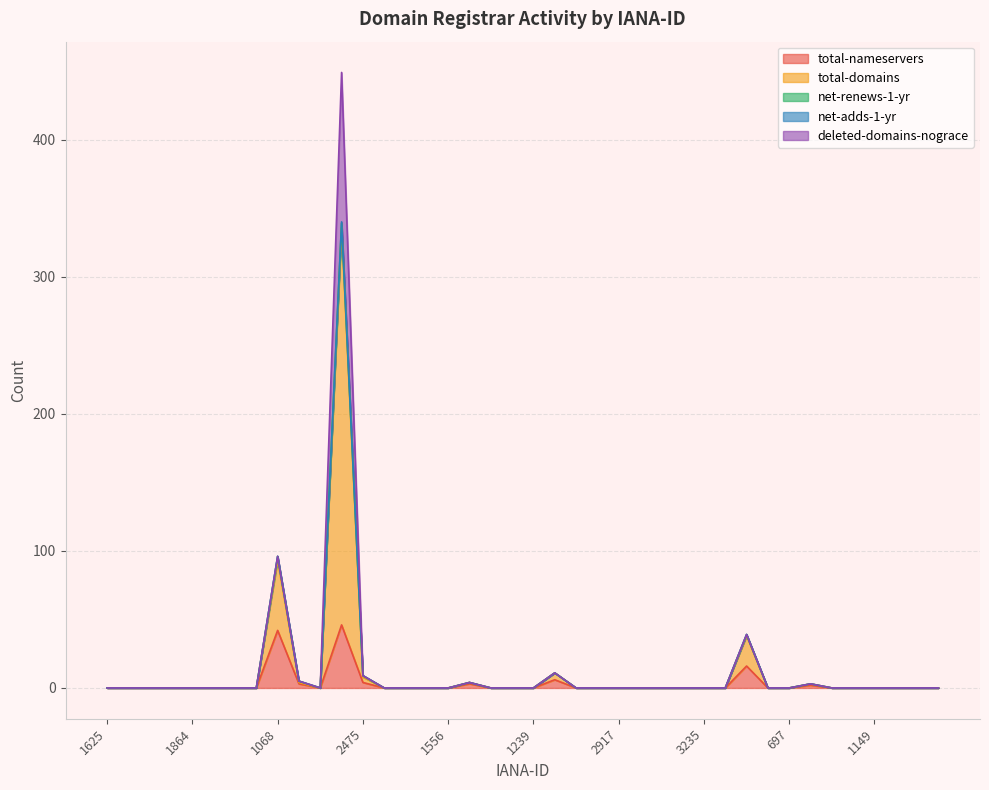

Is it true that deleted-domains-nograce equals 38 at 73?

False